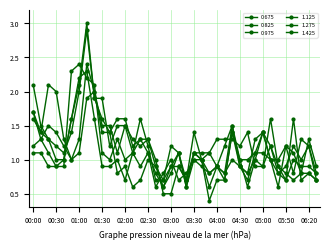

In 0.825, how many points are higher than both neighbors (excluding endpoints)?

10